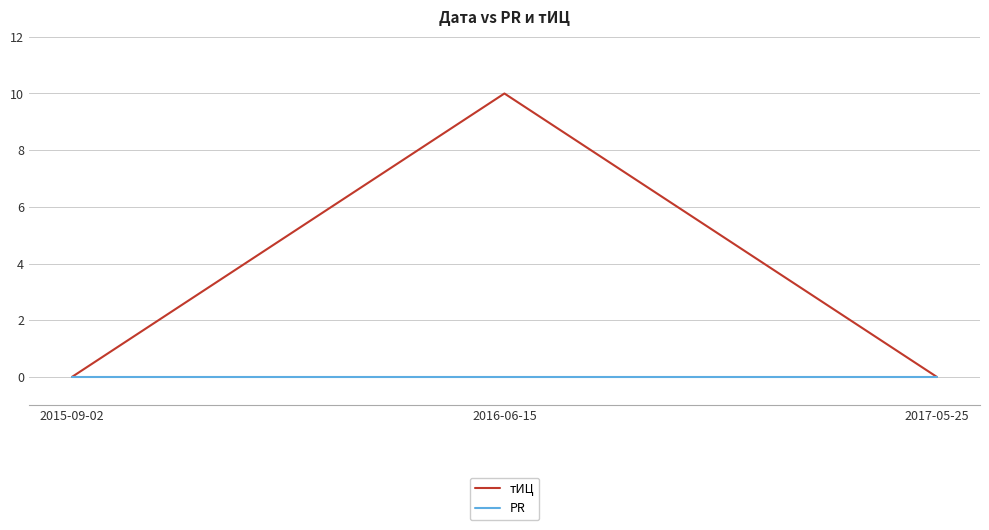

How many тИЦ values are between 0 and 10?

3